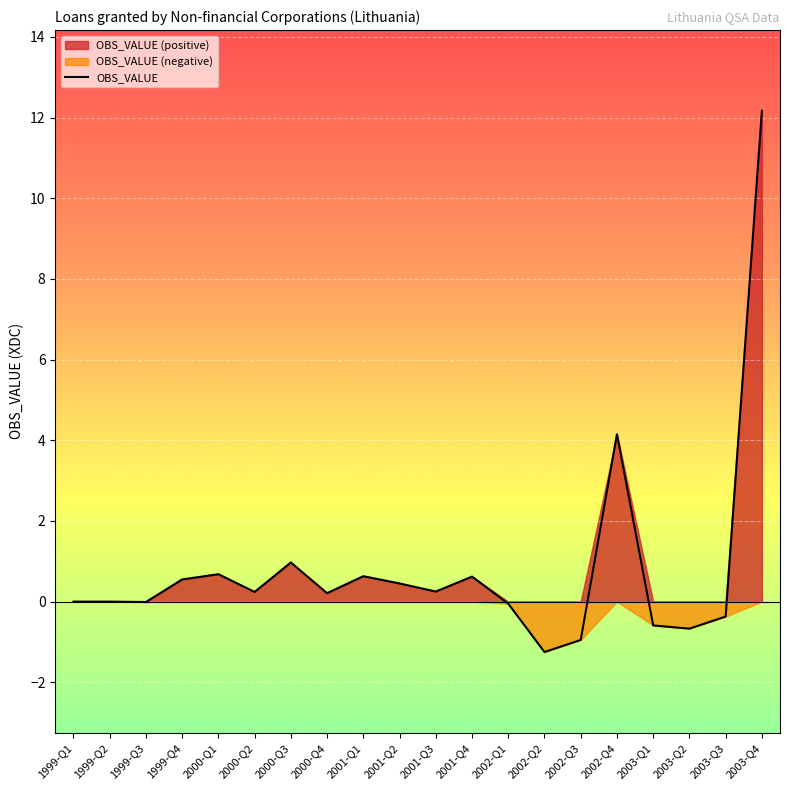

How many lines are shown in the chart?

1